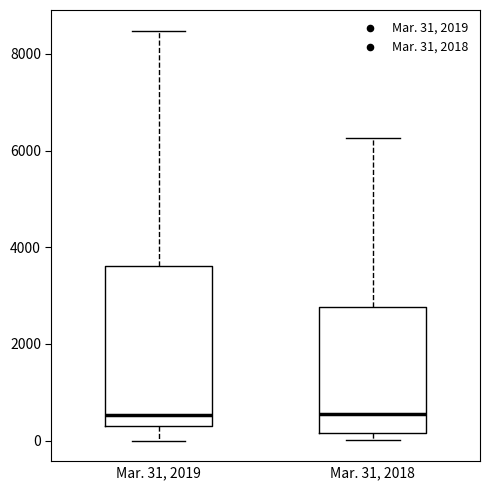

Reading left to right, read every box against the y-axis: the position of its median line, the range the box covers, and the ends of its whiskers. The values are not printed on the chart, so give them approximately, as read against the axis.

Mar. 31, 2019: median 600, box 400 to 3600, whiskers 0 to 8400
Mar. 31, 2018: median 600, box 200 to 2800, whiskers 0 to 6200